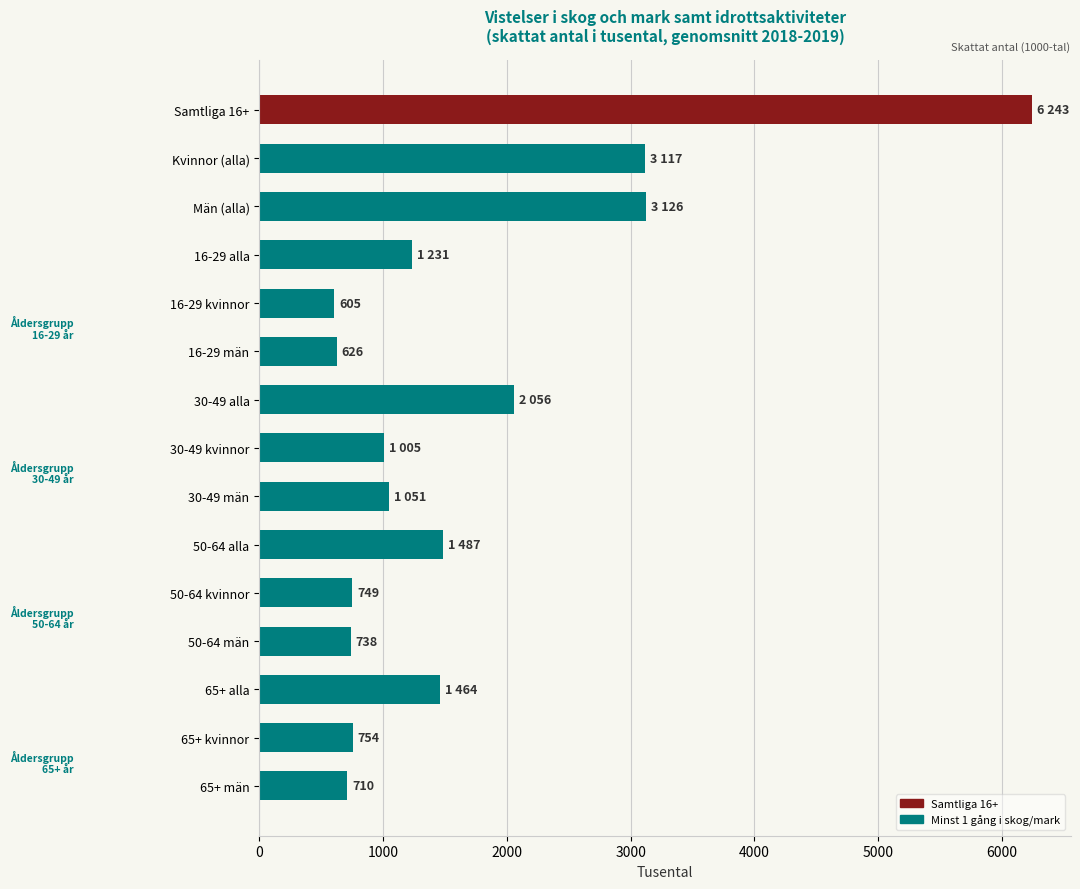

What is the difference between the maximum and minimum values?

5638